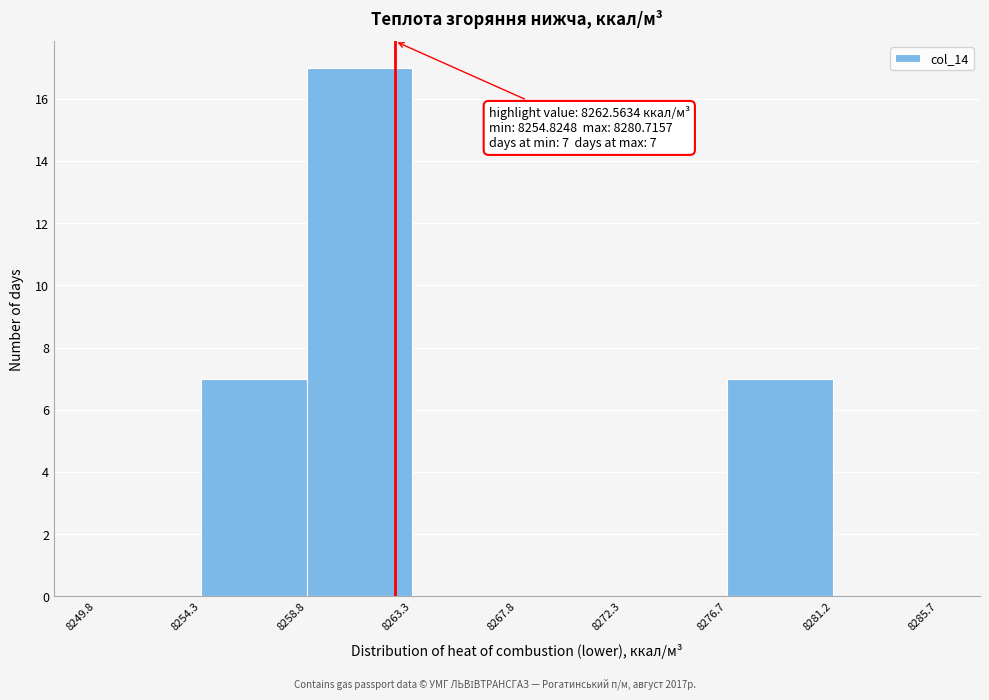

Which range on the x-axis has the tallest bar?

8258.8 to 8263.3